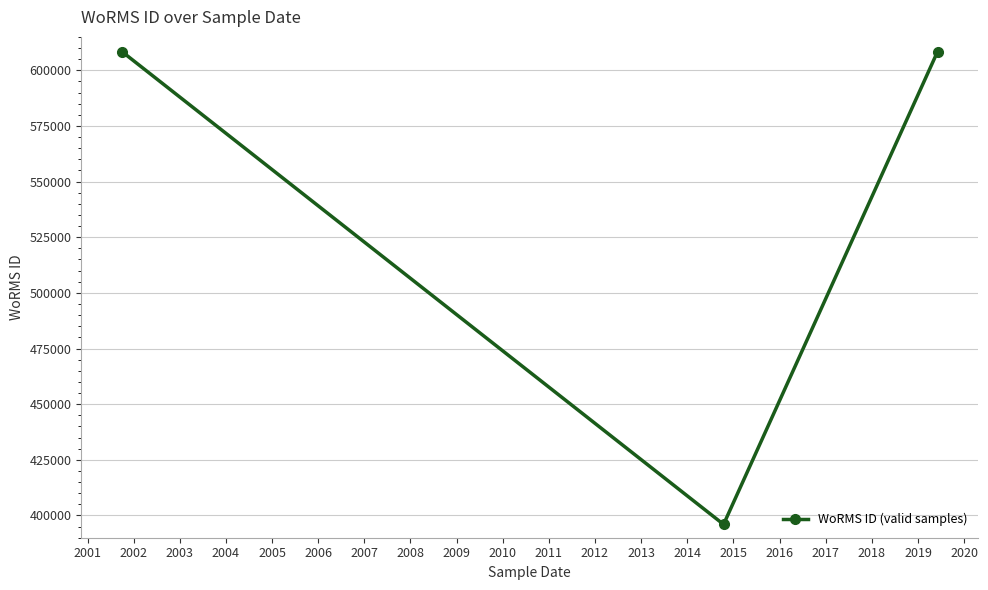

What is the minimum value shown in the chart?

395989